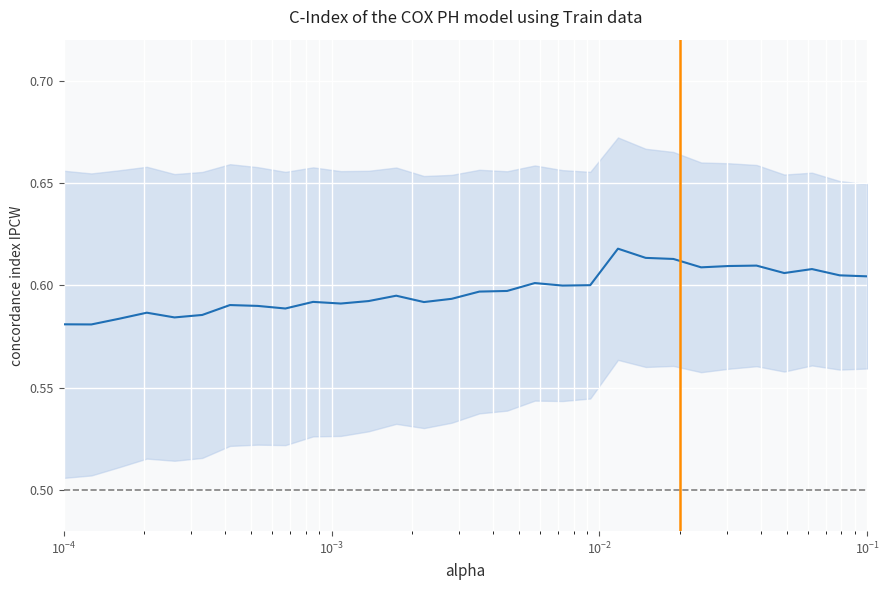

True or false: the data shows 0.2 at 7.

False